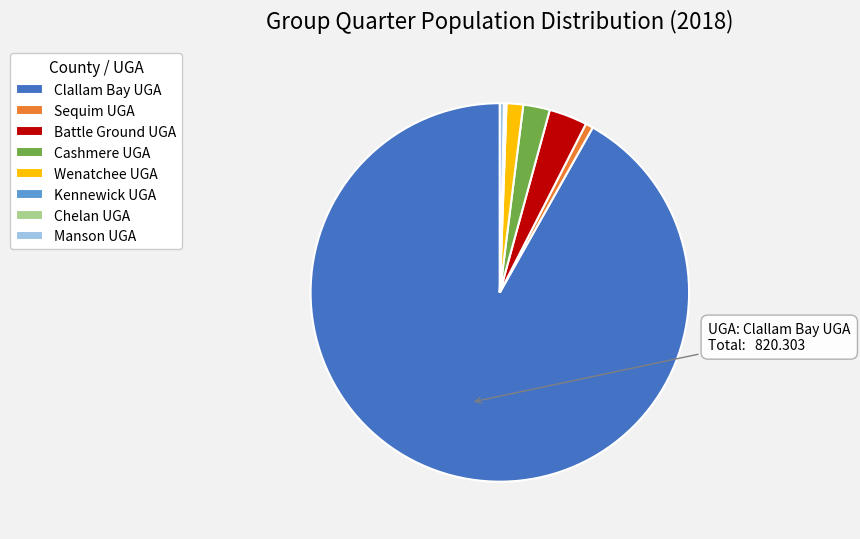

Approximately how many times larger is the value at Wenatchee UGA compared to Cashmere UGA?

0.6